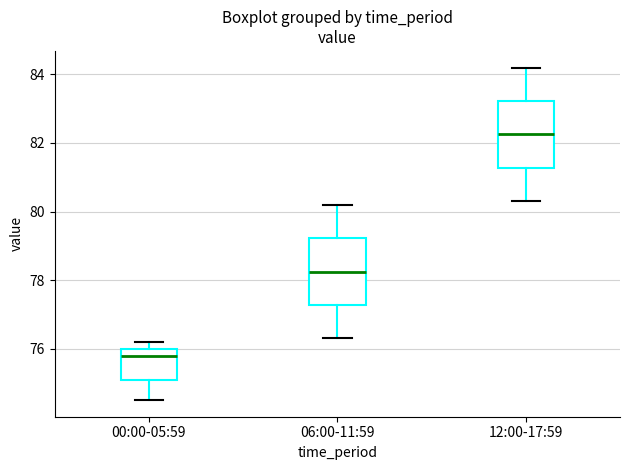

Where does the lower whisker of the box for 00:00-05:59 end on the y-axis? The values are not printed on the chart, so give them approximately, as read against the axis.

74.6